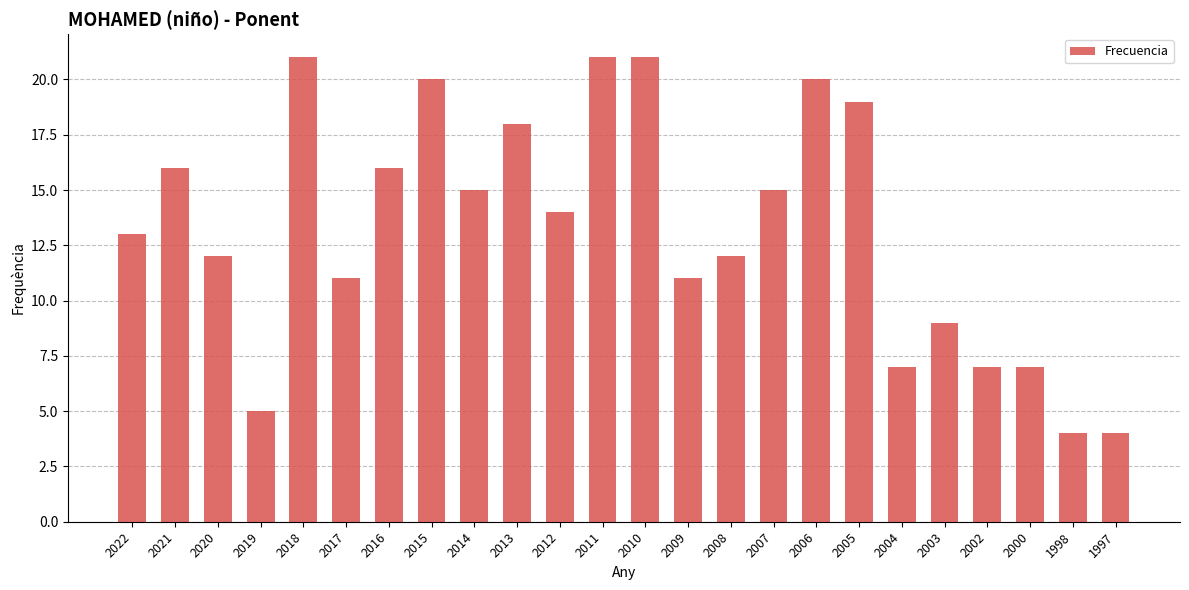

What is the change in value from 2020 to 2014?

+3